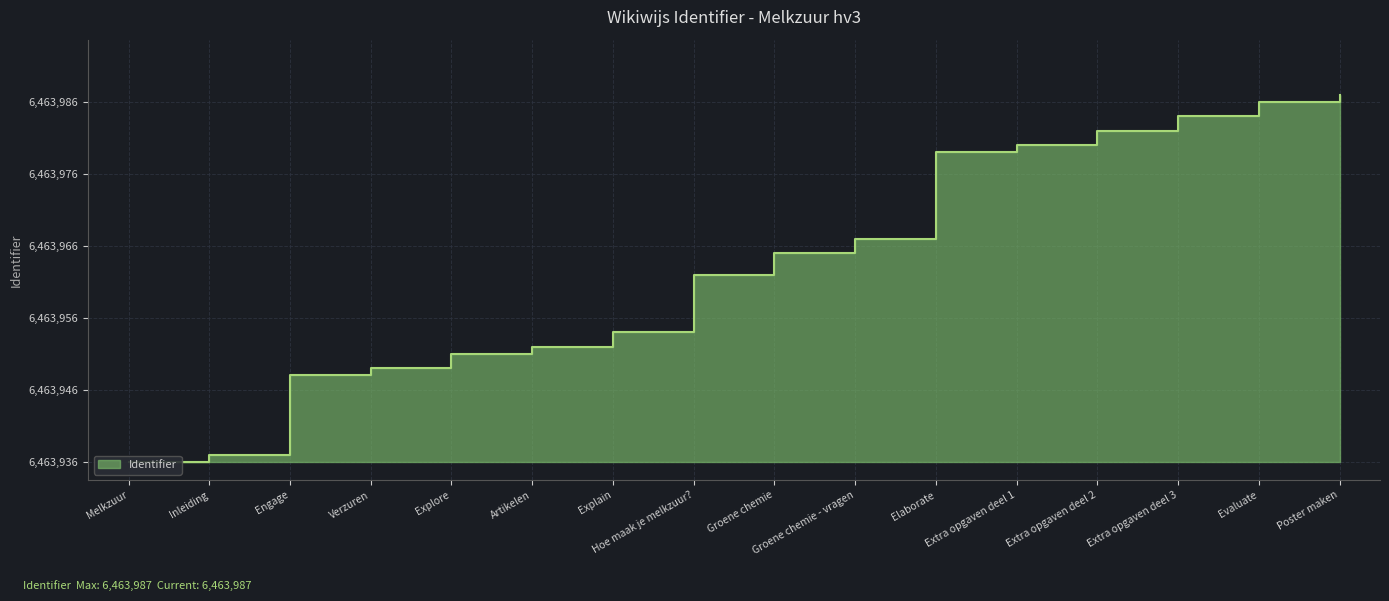

Between Extra opgaven deel 3 and Hoe maak je melkzuur?, which is larger?

Extra opgaven deel 3